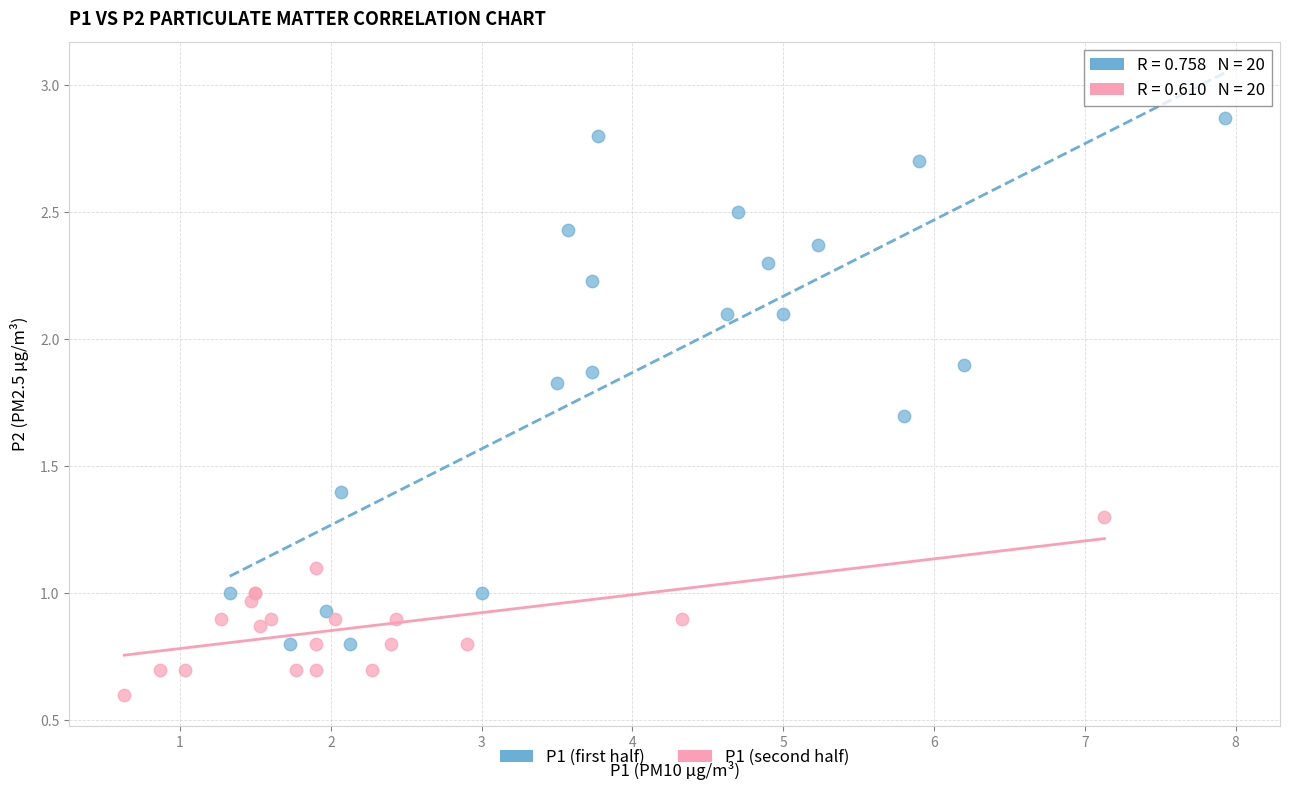

Which series reaches the minimum Y coordinate?

P1 (second half)